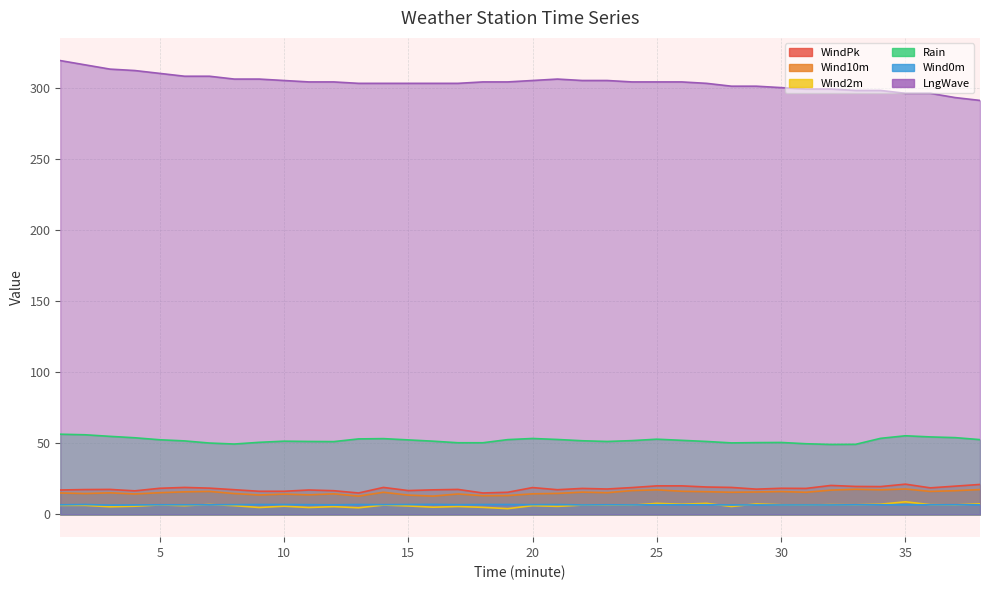

What is the difference between the maximum and minimum values in the Rain series?

7.2